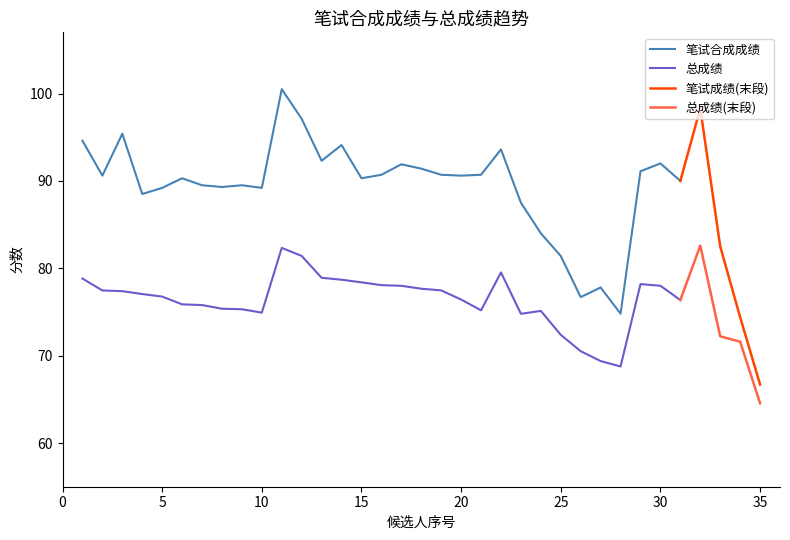

What value does the 总成绩 series have at 30?

78.0